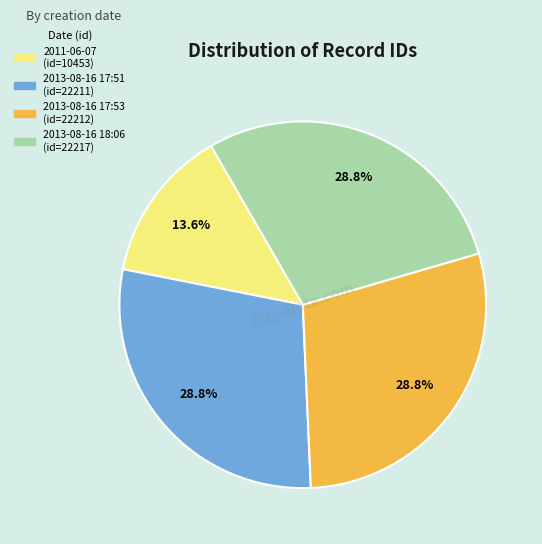

What is the smallest slice in the pie chart?

2011-06-07